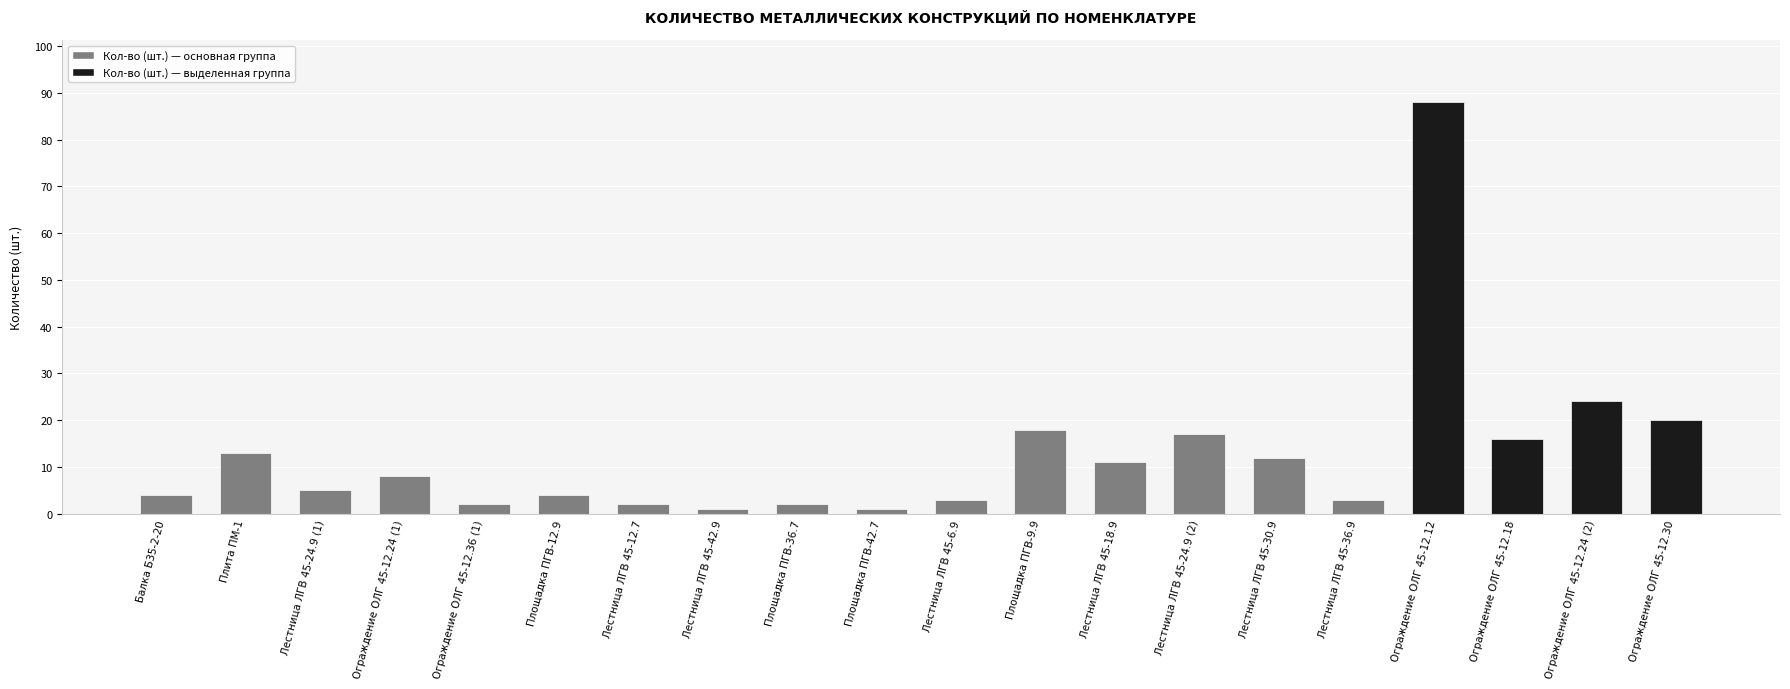

What is the sum of all values?

254